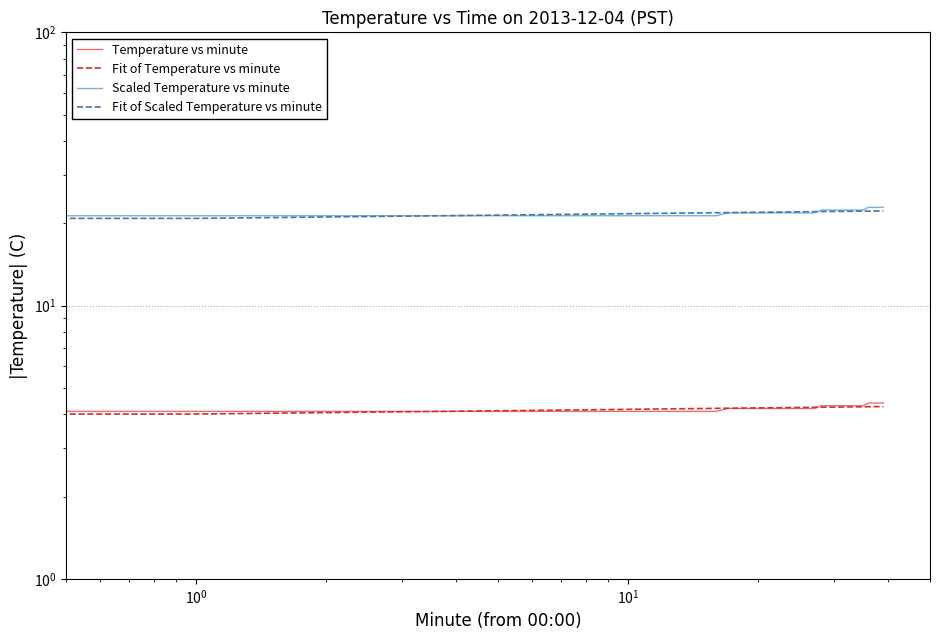

Between $\mathdefault{10^{-1}}$ and 15, which series saw the biggest shift?

Fit of Scaled Temperature vs minute